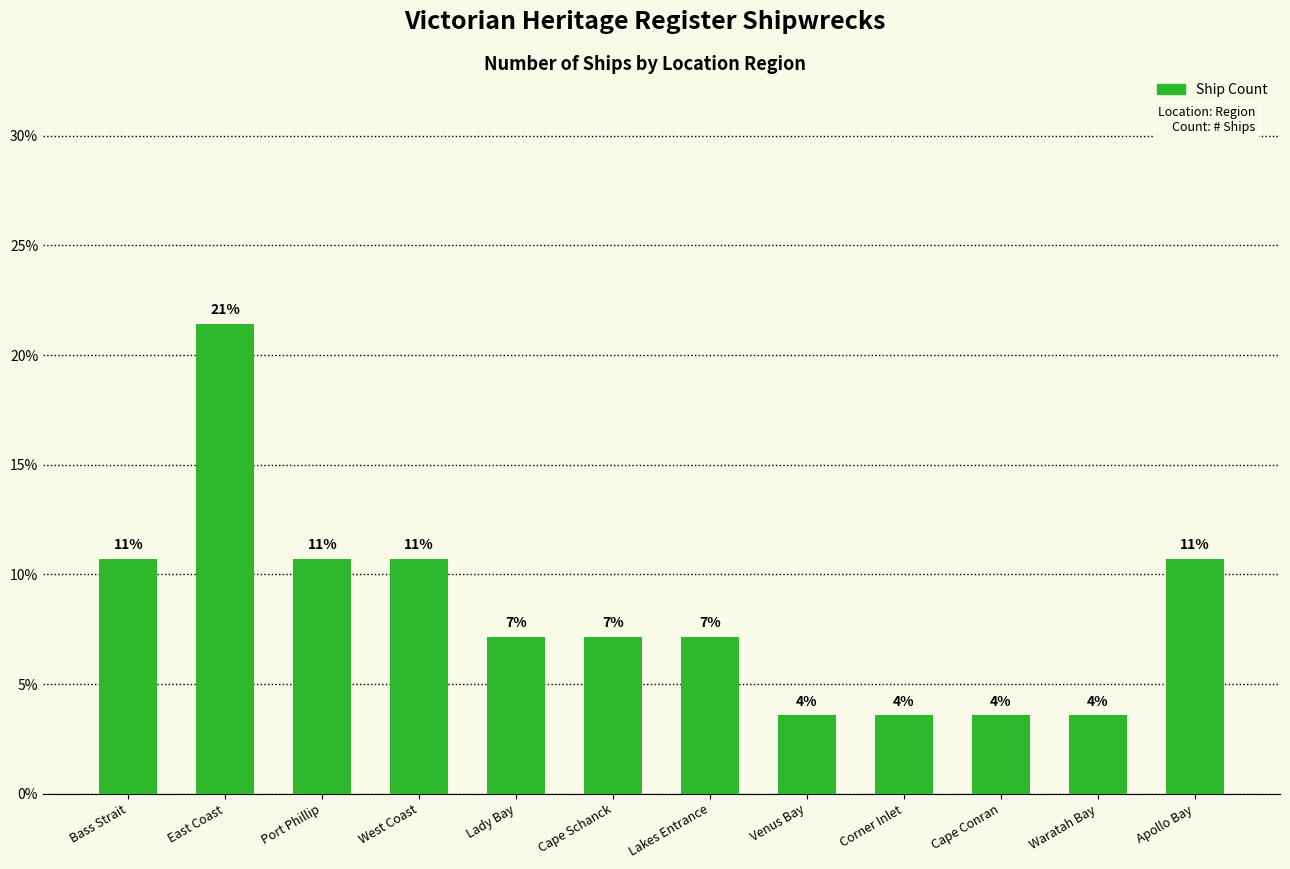

Are the bars horizontal?

No